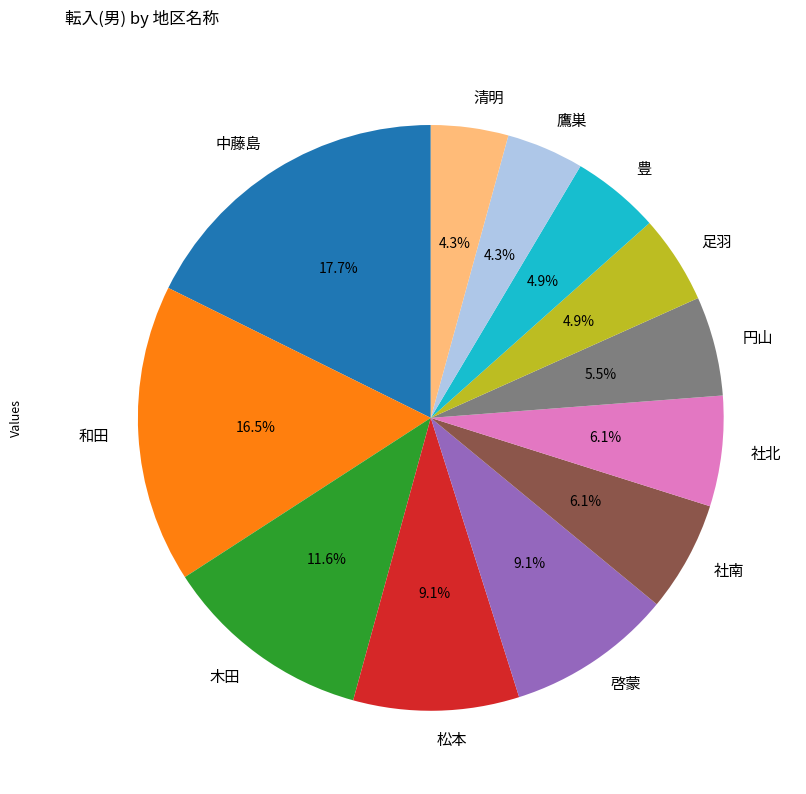

Approximately how many times larger is the value at 中藤島 compared to 社南?

2.9